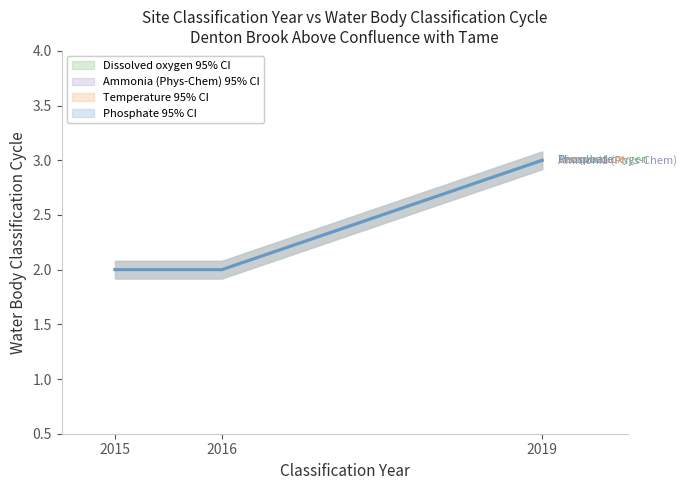

Rank the series at 2016 from lowest to highest value.

Dissolved oxygen, Ammonia (Phys-Chem), Temperature, Phosphate